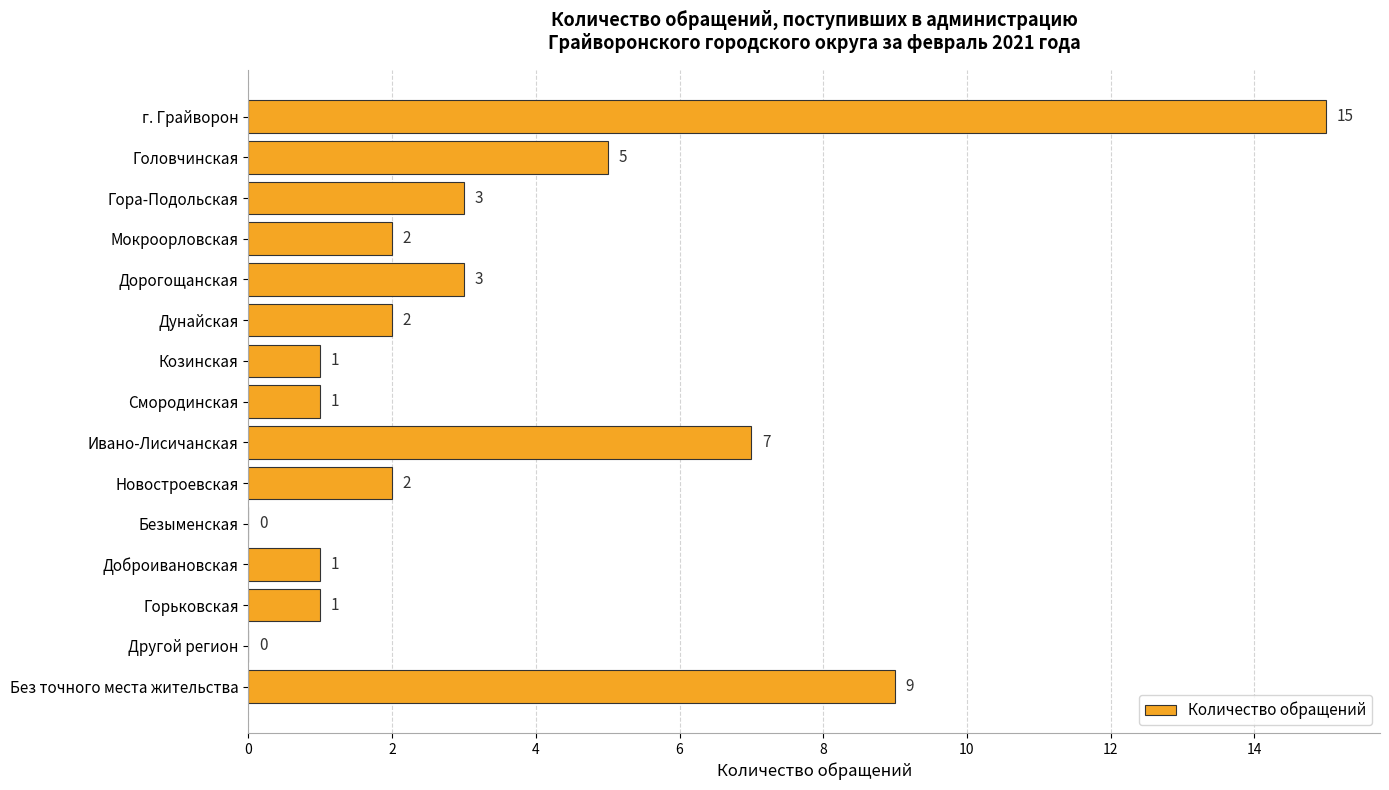

What is the maximum value shown in the chart?

15